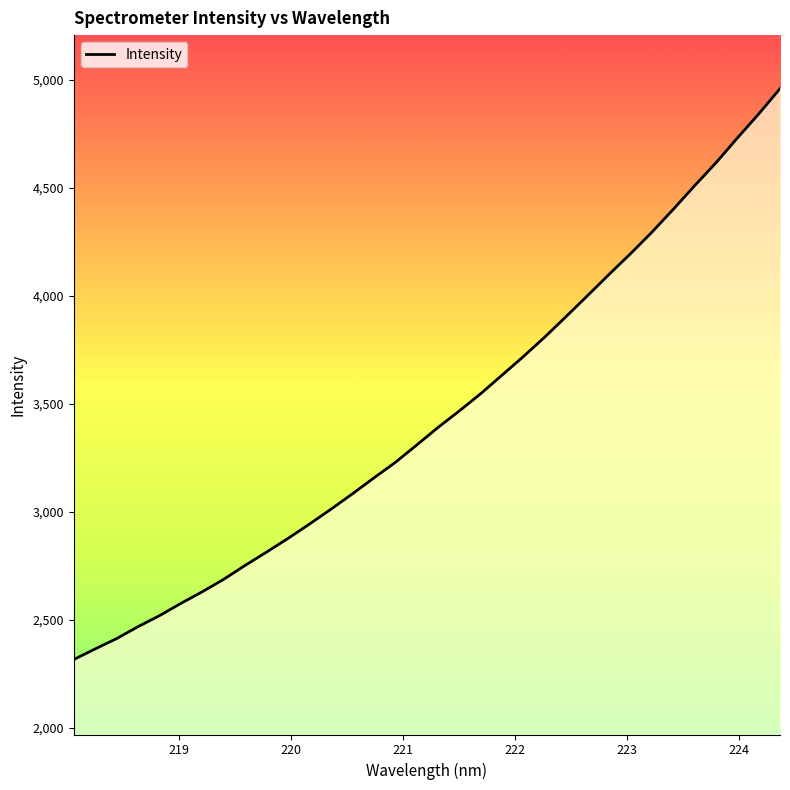

What is the maximum value shown in the chart?

4958.9